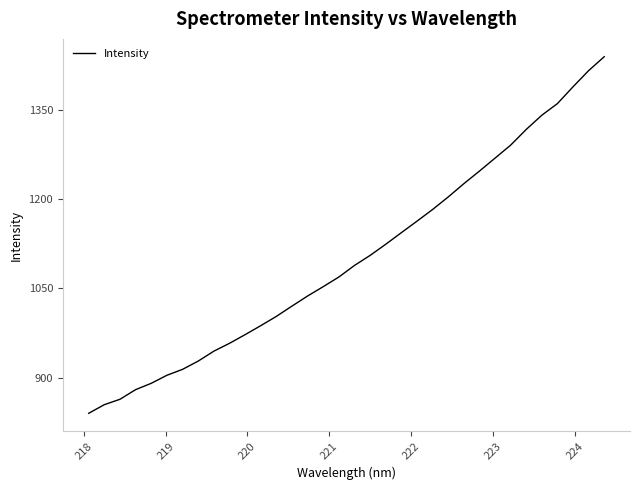

What is the difference between the maximum and minimum values?

598.5